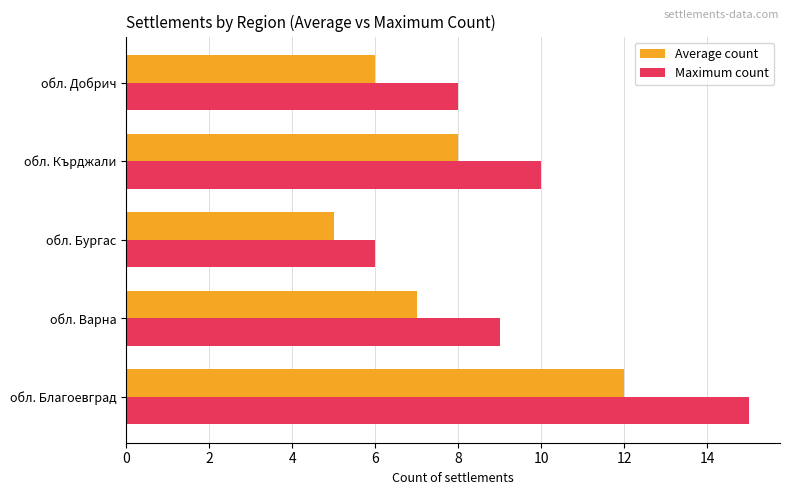

At which category is the sum across all series the highest?

обл. Благоевград